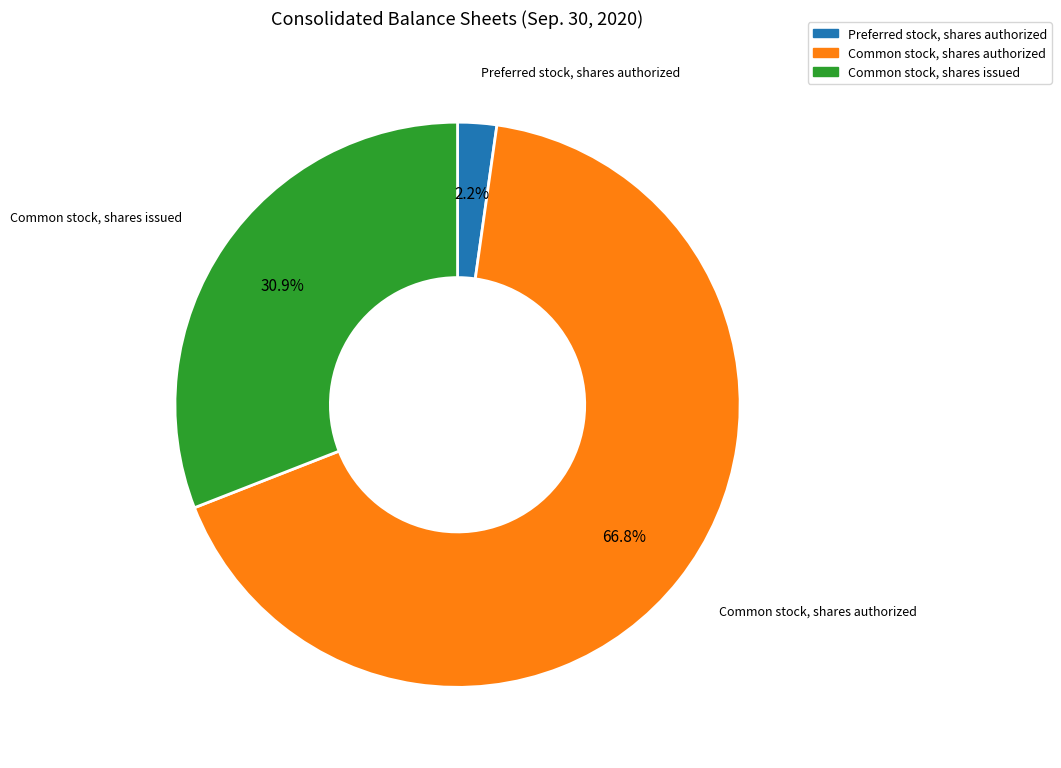

What percentage is the Preferred stock, shares authorized slice, to the nearest percent?

2%